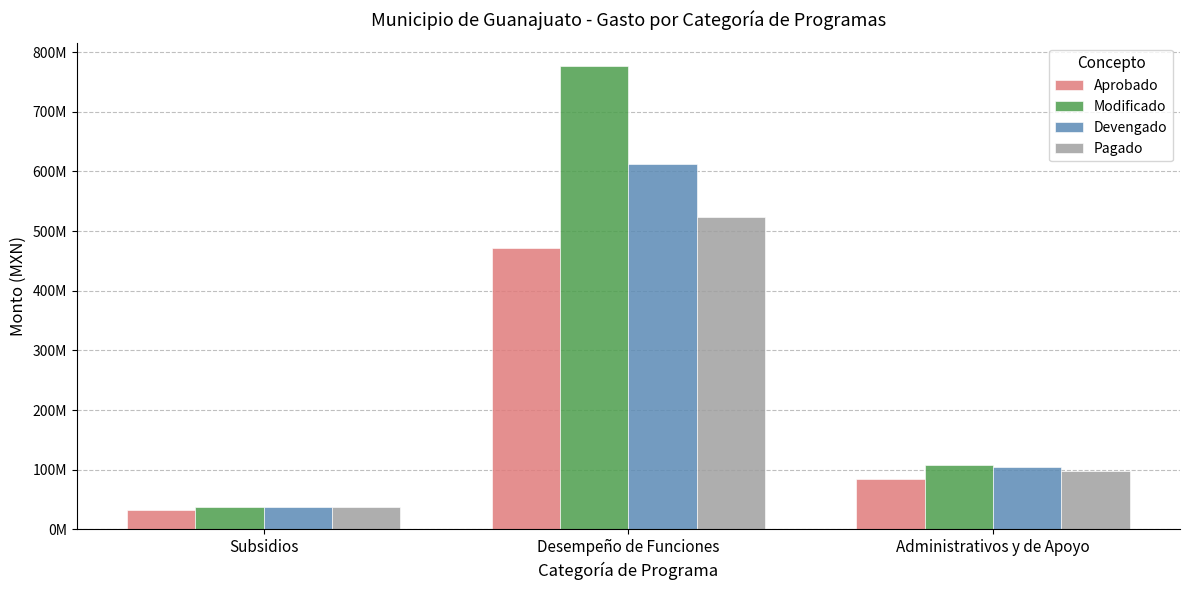

What is the label of the 2nd bar from the right?

Desempeño de Funciones